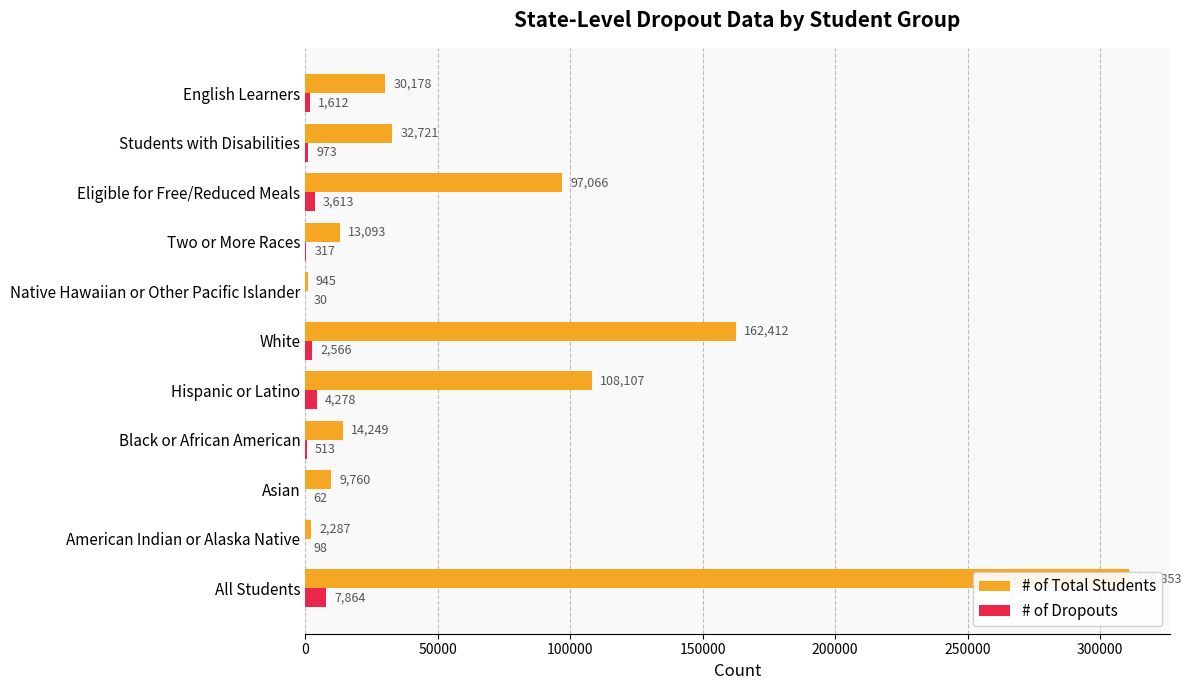

How many bars are there in total?

22